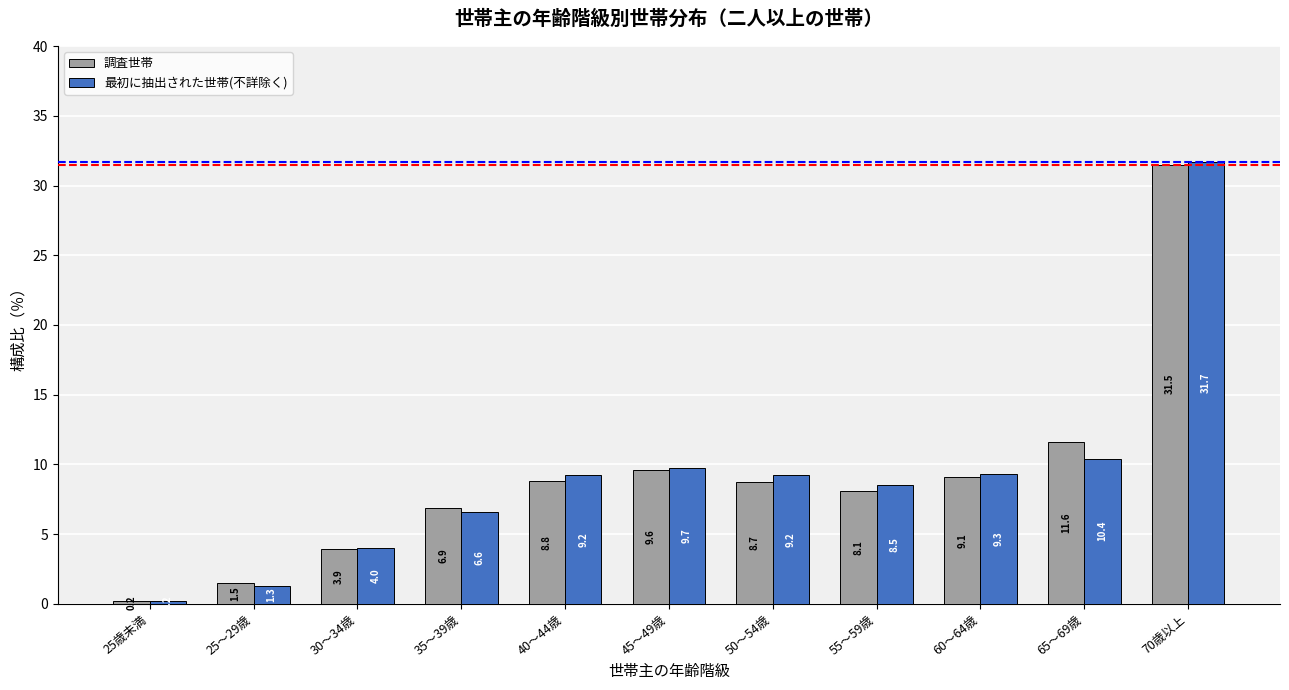

How many values in the 最初に抽出された世帯(不詳除く) series are below 9?

5